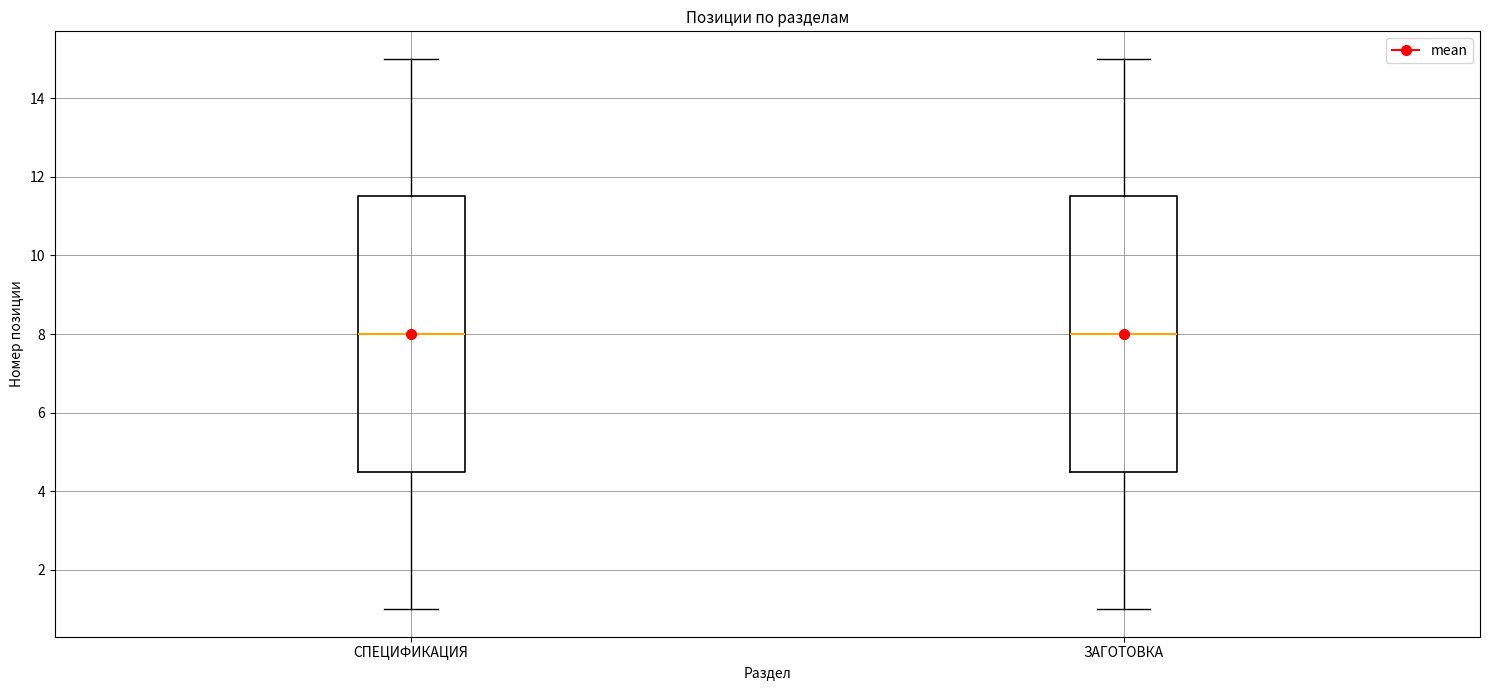

Reading left to right, read every box against the y-axis: the position of its median line, the range the box covers, and the ends of its whiskers. The values are not printed on the chart, so give them approximately, as read against the axis.

СПЕЦИФИКАЦИЯ: median 8.0, box 4.6 to 11.6, whiskers 1.0 to 15.0
ЗАГОТОВКА: median 8.0, box 4.6 to 11.6, whiskers 1.0 to 15.0